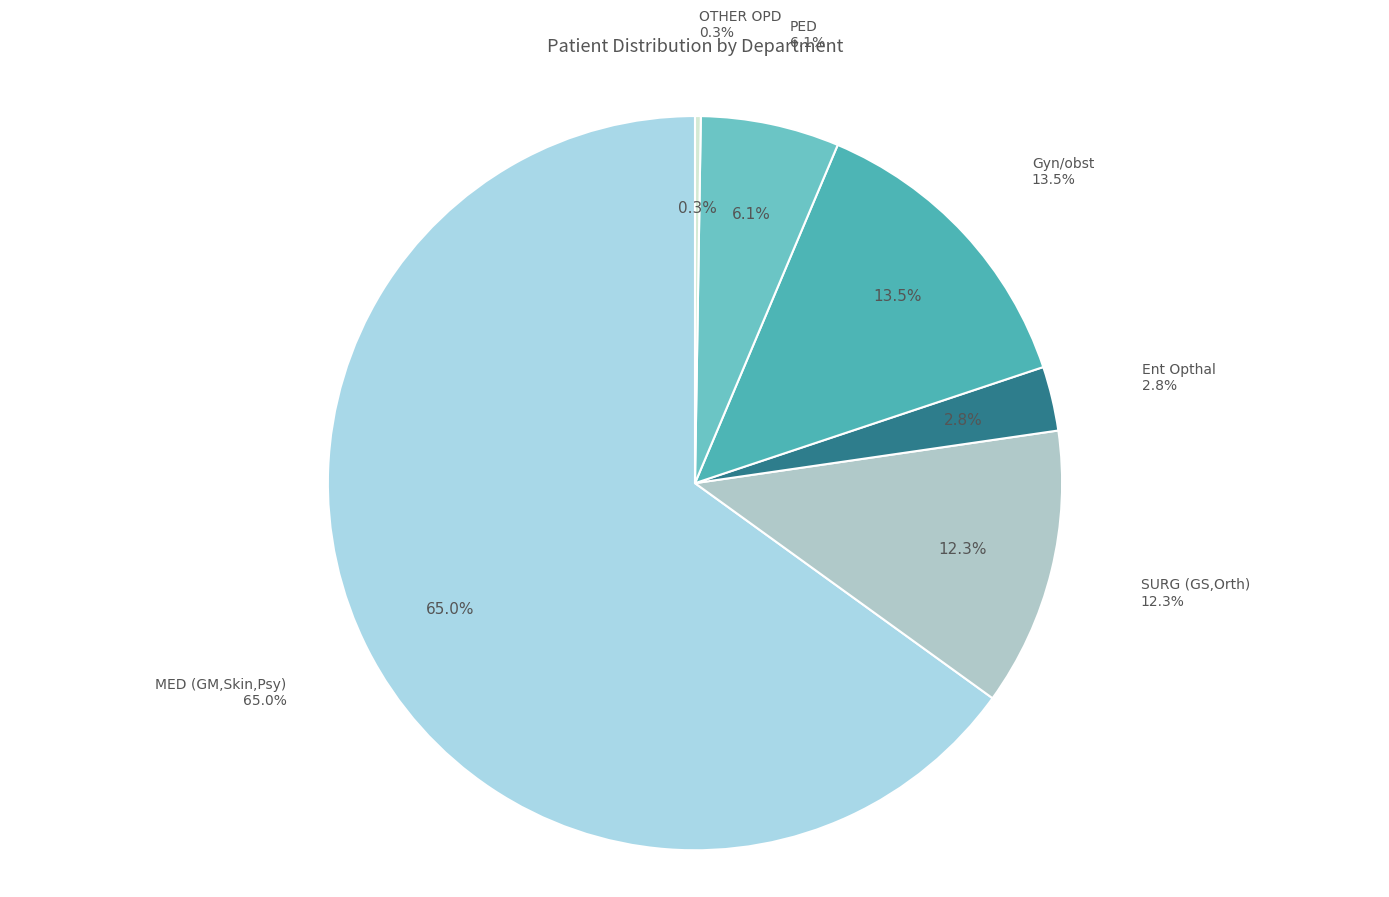

Which slice is the smallest?

OTHER OPD